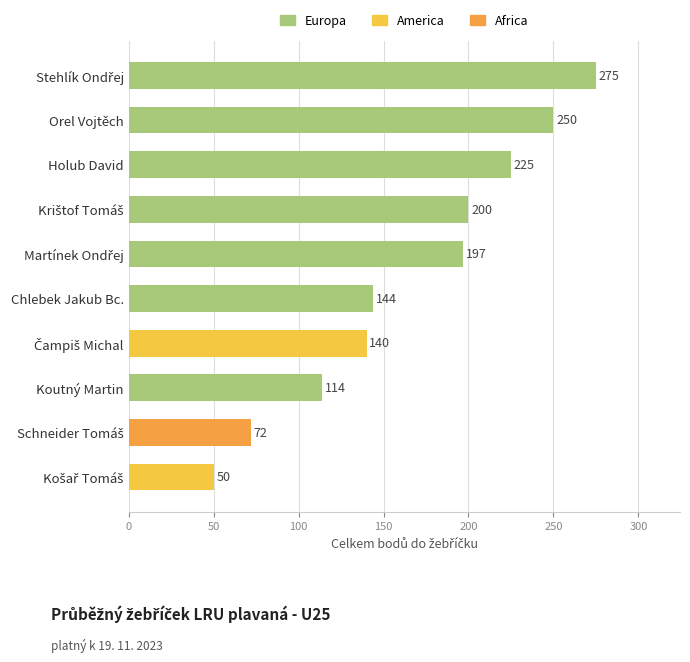

What is the difference between the second highest and second lowest values?

178